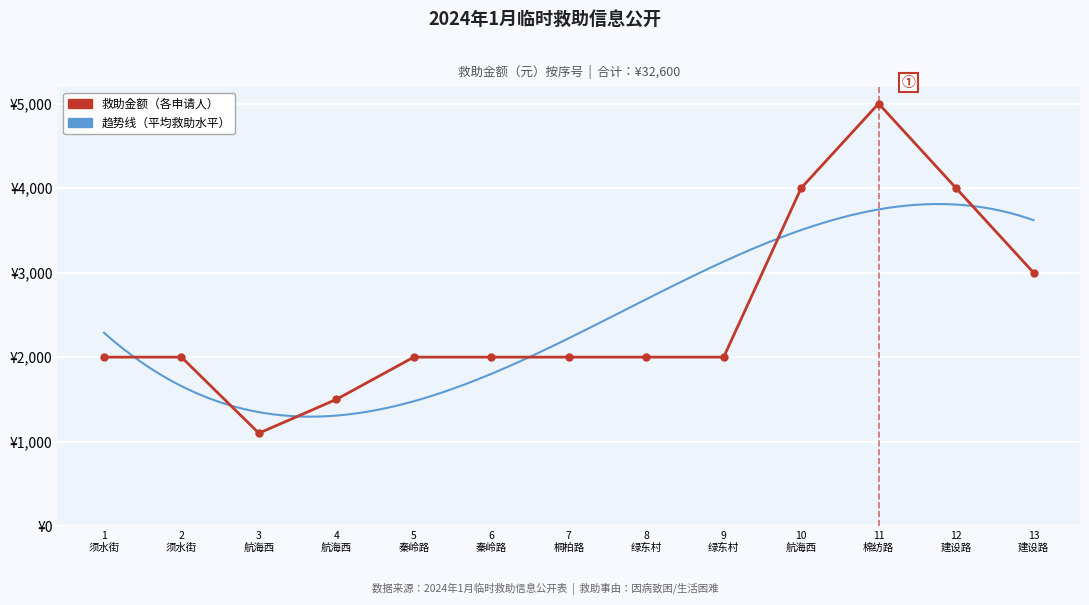

Count the number of categories in the chart.

13